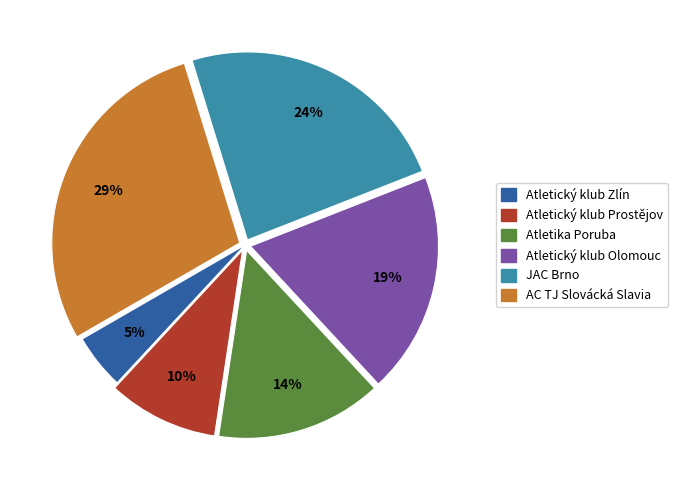

Do Atletika Poruba and Atletický klub Prostějov together represent more than half of the pie?

No